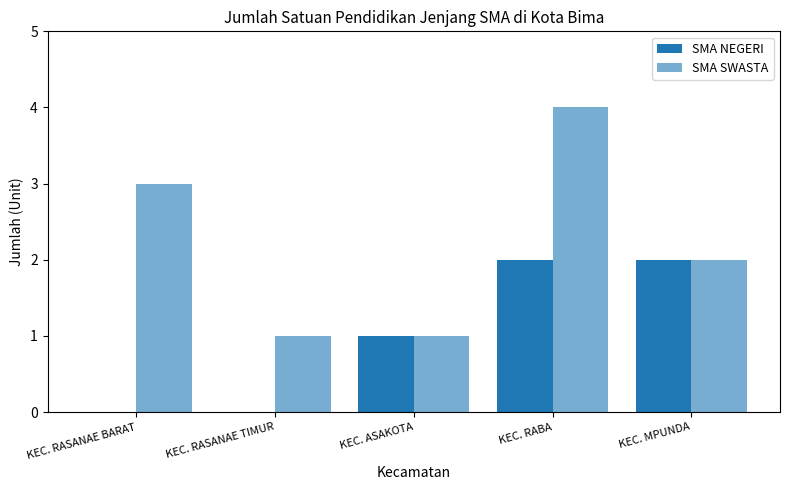

What is the label of the 5th bar from the left?

KEC. MPUNDA